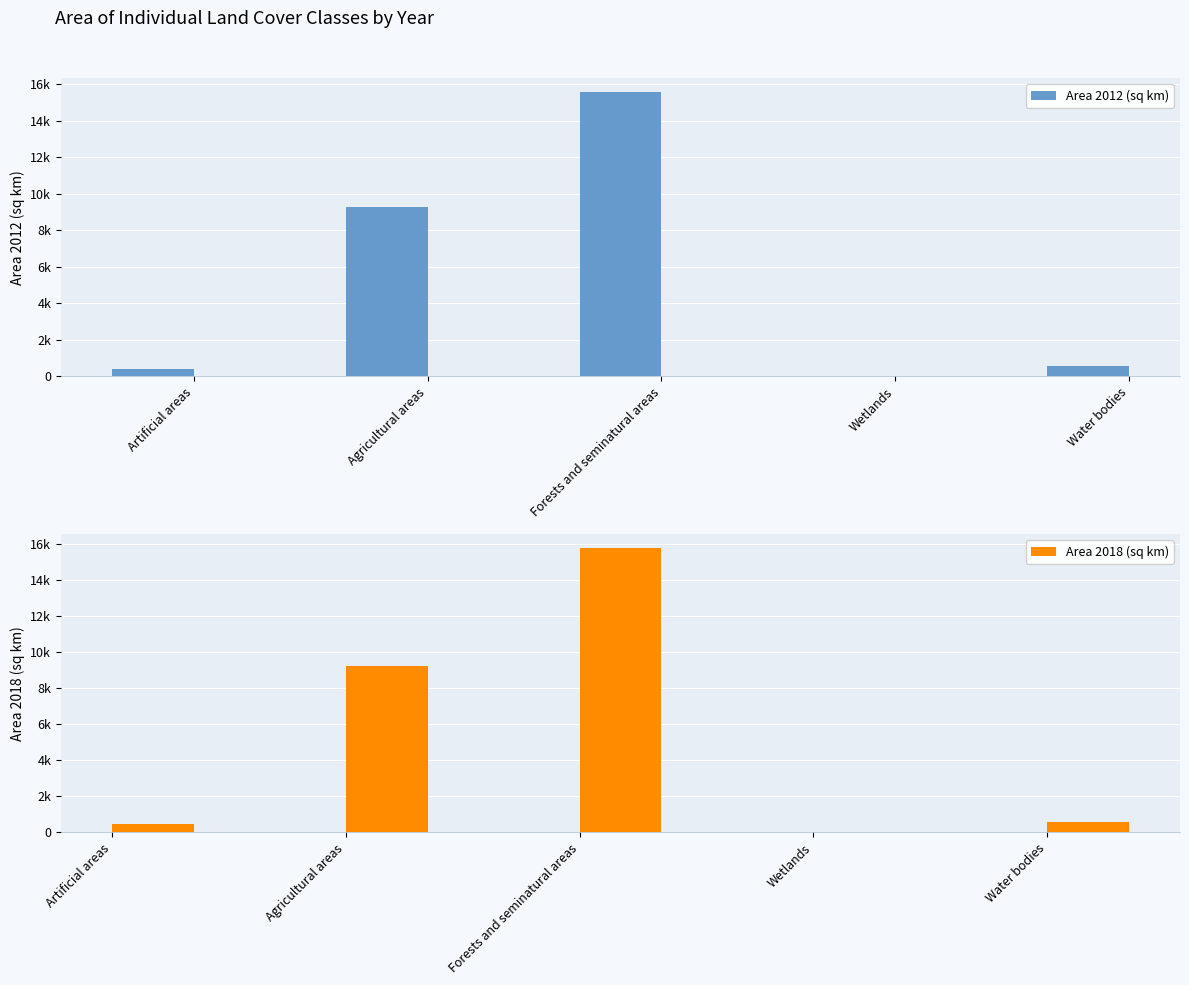

Reading right to left, transcribe all the data shown in this chart.

Area 2012 (sq km): 558.6	19.5	15564.5	9279.8	430.0
Area 2018 (sq km): 577.4	22.5	15769.9	9248.3	464.2